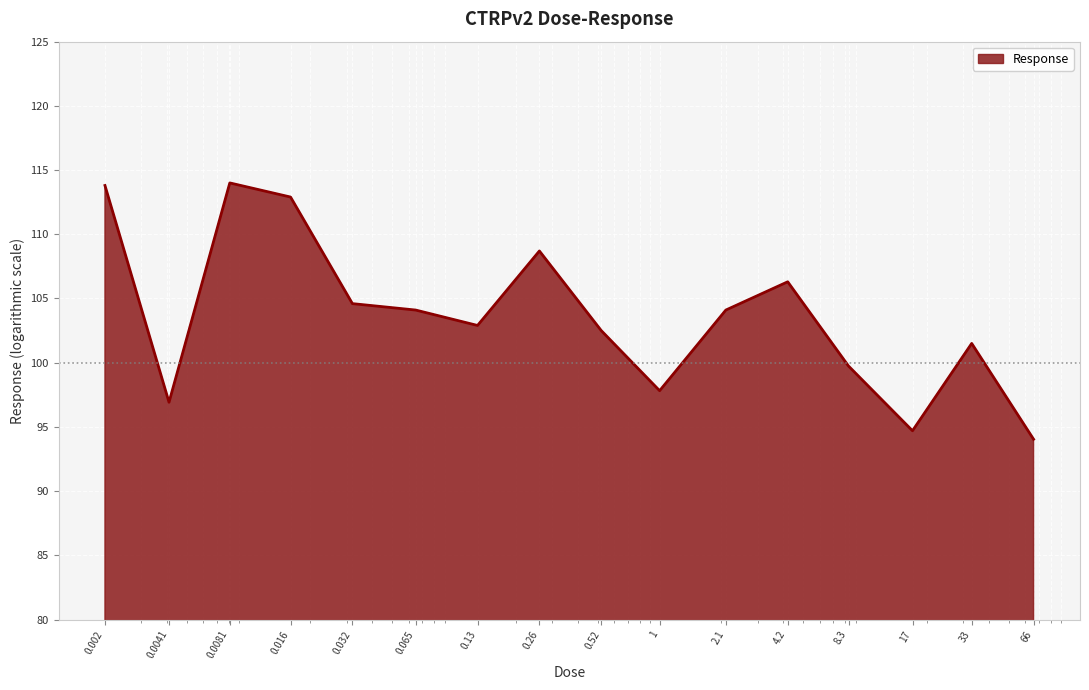

Count the number of values greater than 104.

8